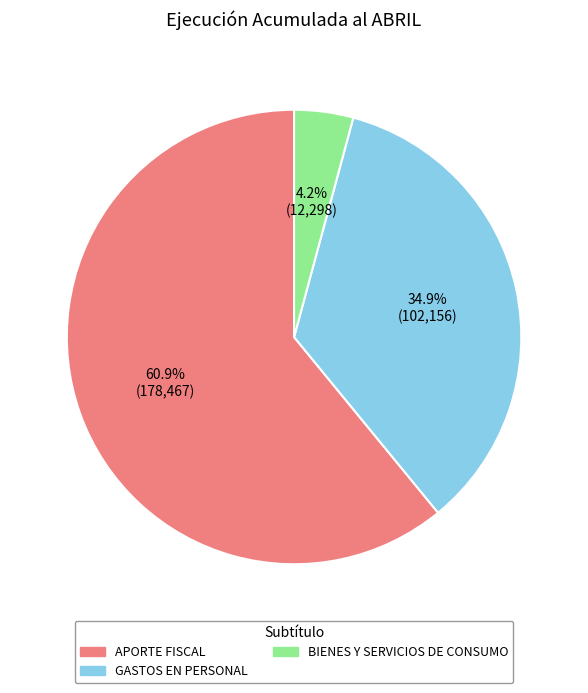

How many slices are in this pie chart?

3